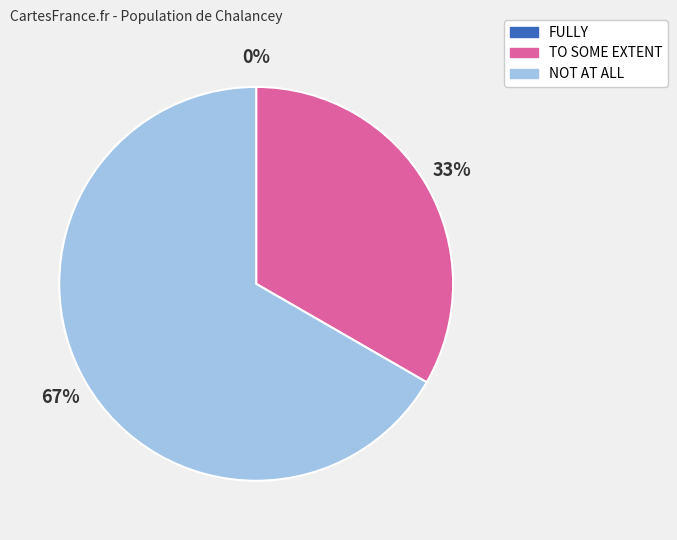

To the nearest percent, what is the combined percentage of TO SOME EXTENT and NOT AT ALL?

100%